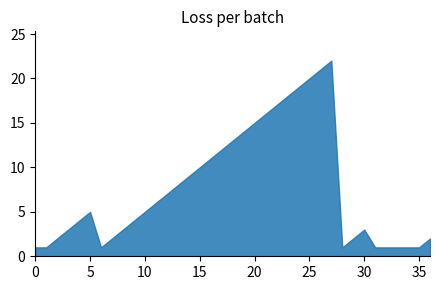

What is the minimum value shown in the chart?

1